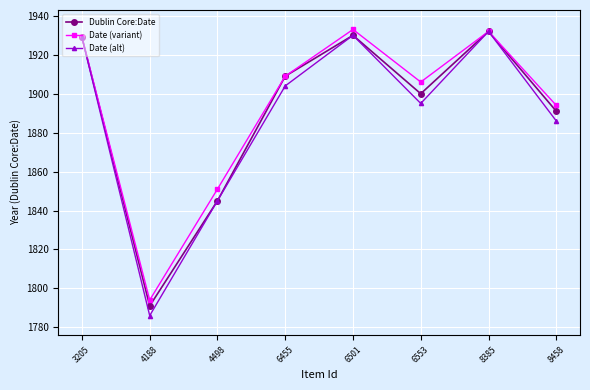

Rank the series by their average value, from highest to lowest.

Date (variant), Dublin Core:Date, Date (alt)